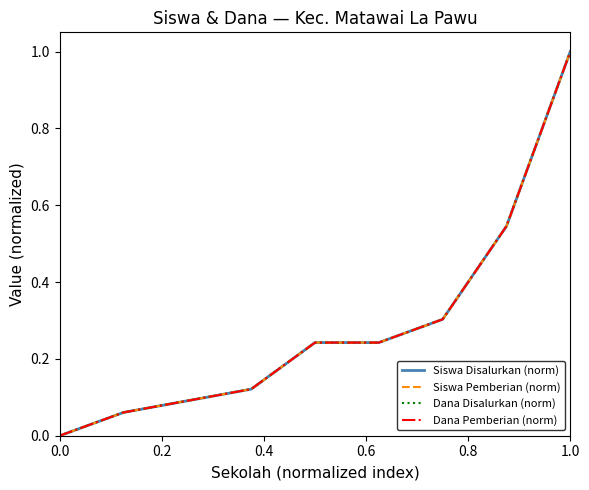

Does the chart have visible grid lines?

No